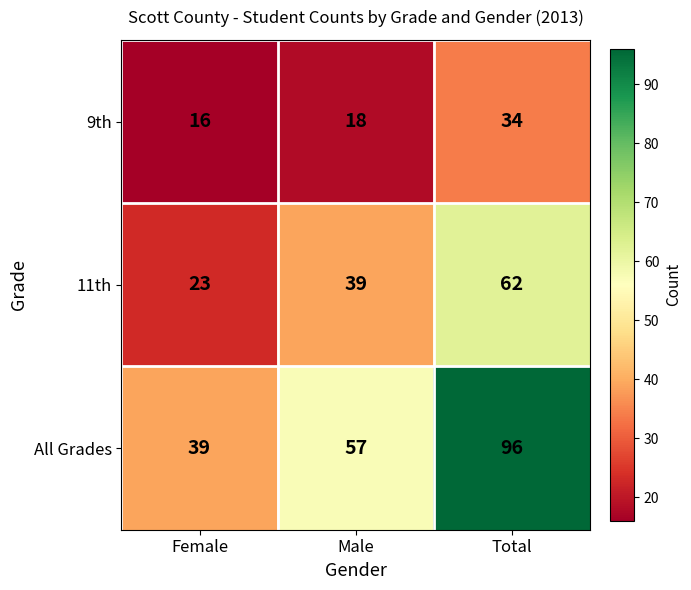

What is the difference between the second highest and minimum values in the 11th series?

16